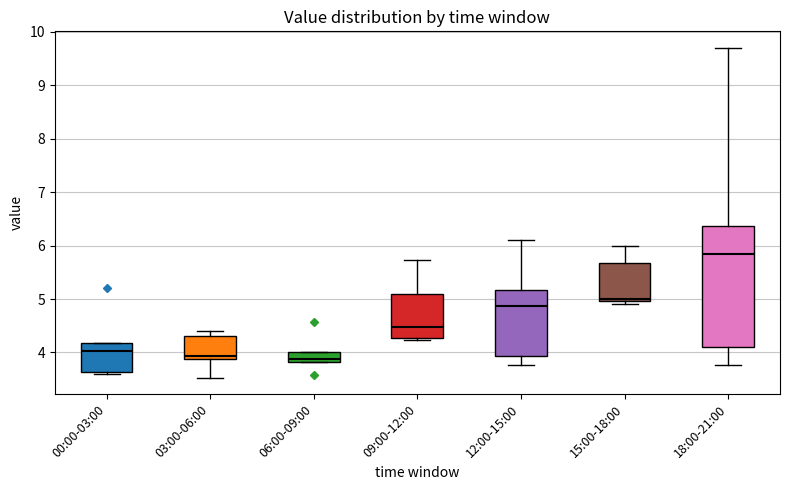

Reading left to right, transcribe this box plot: for each box, give where its median line is, the range the box spans, and where its two whiskers end, as read against the y-axis. The values are not printed on the chart, so give them approximately, as read against the axis.

00:00-03:00: median 4.0, box 3.6 to 4.2, whiskers 3.6 to 4.2
03:00-06:00: median 3.9 (just above the box's lower edge), box 3.9 to 4.3, whiskers 3.5 to 4.4
06:00-09:00: median 3.9, box 3.8 to 4.0, whiskers 3.8 to 4.0
09:00-12:00: median 4.5, box 4.3 to 5.1, whiskers 4.2 to 5.7
12:00-15:00: median 4.9, box 3.9 to 5.2, whiskers 3.8 to 6.1
15:00-18:00: median 5.0 (just above the box's lower edge), box 5.0 to 5.7, whiskers 4.9 to 6.0
18:00-21:00: median 5.9, box 4.1 to 6.4, whiskers 3.8 to 9.7